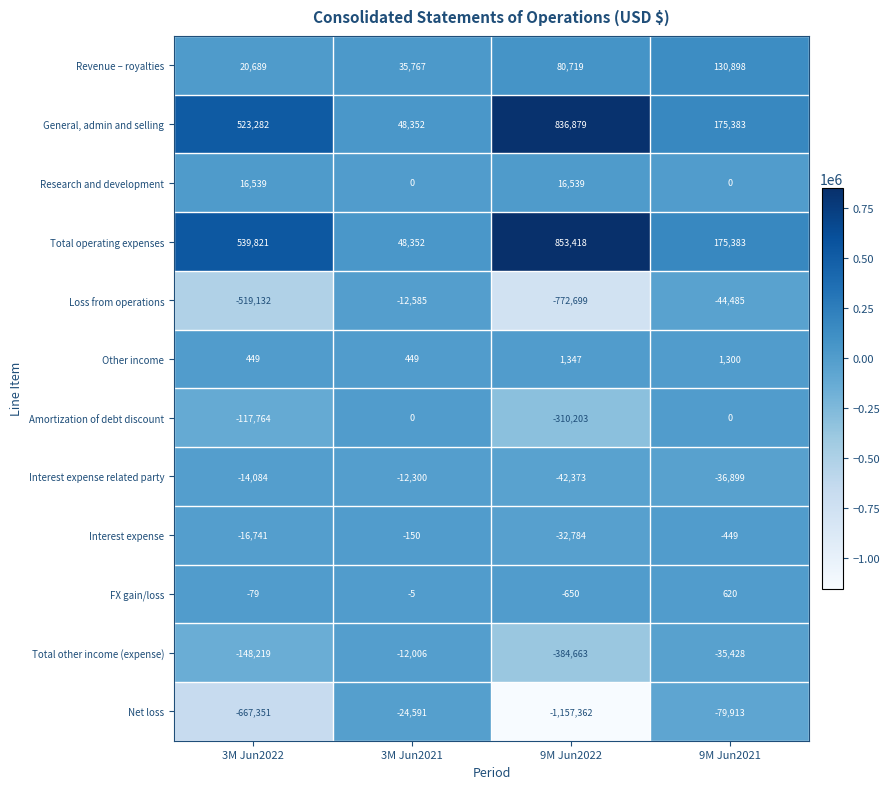

How many data points in Total other income (expense) are less than -35428?

2